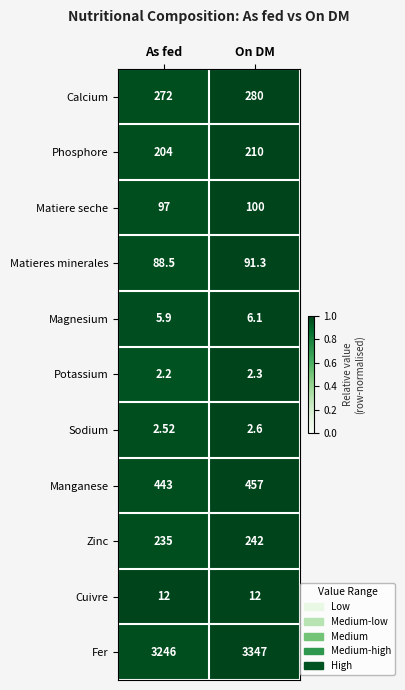

At which category does the chart reach its minimum across all series?

As fed